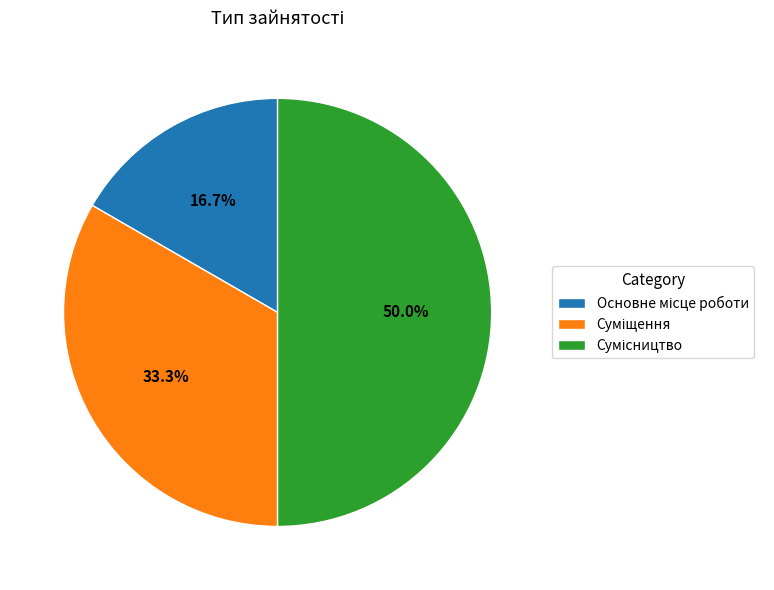

Rank the categories by value from highest to lowest.

Сумісництво, Суміщення, Основне місце роботи